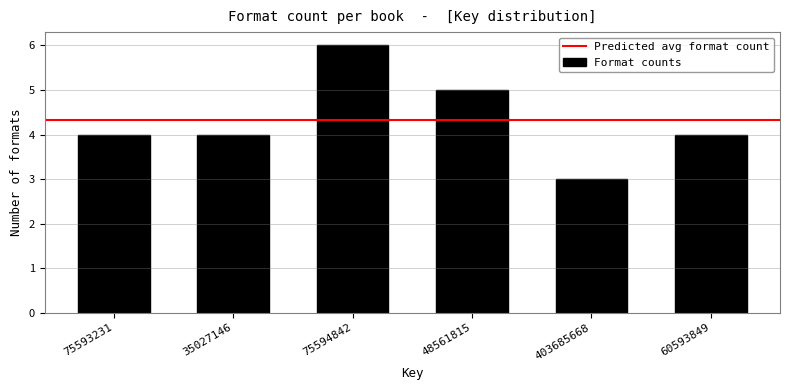

Reading right to left, list all the values displayed in this chart.

4	3	5	6	4	4